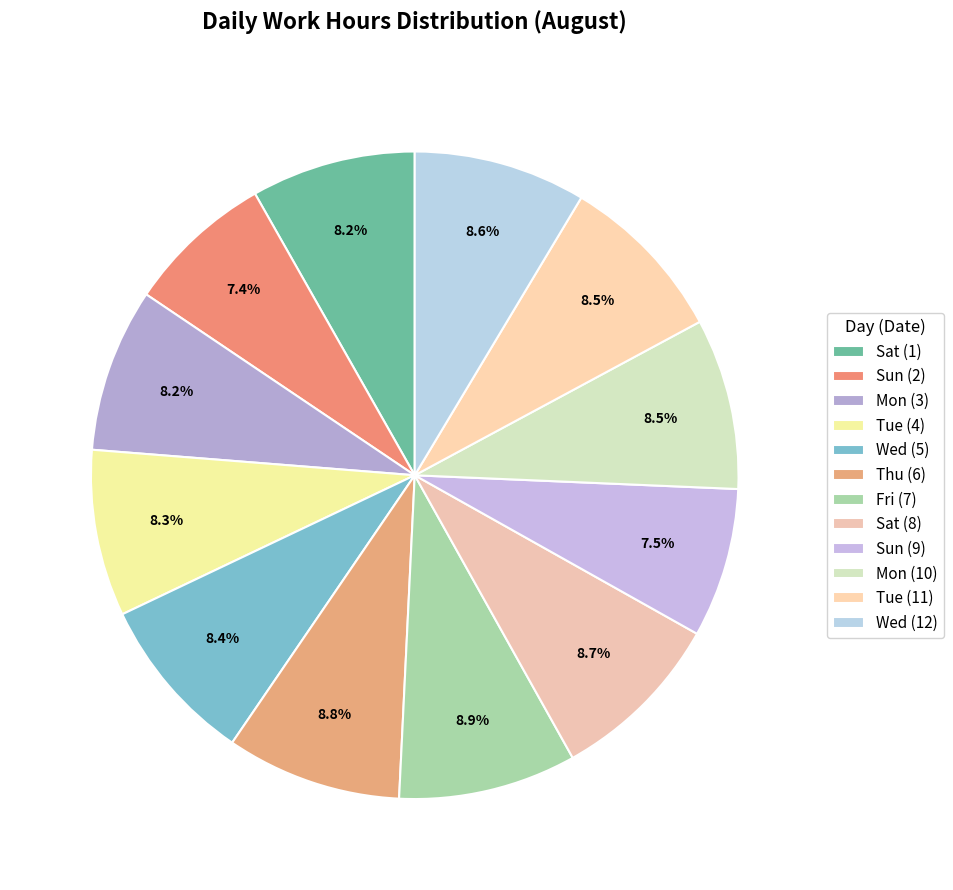

What portion of the pie excludes Mon (10)?

91.5%